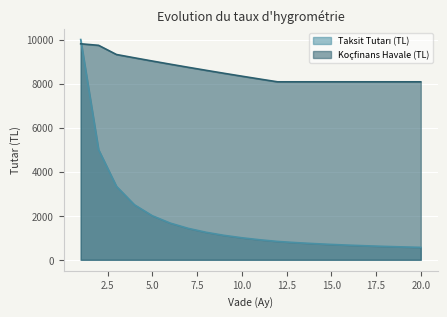

Where does the Koçfinans Havale (TL) series first go above 8336?

1